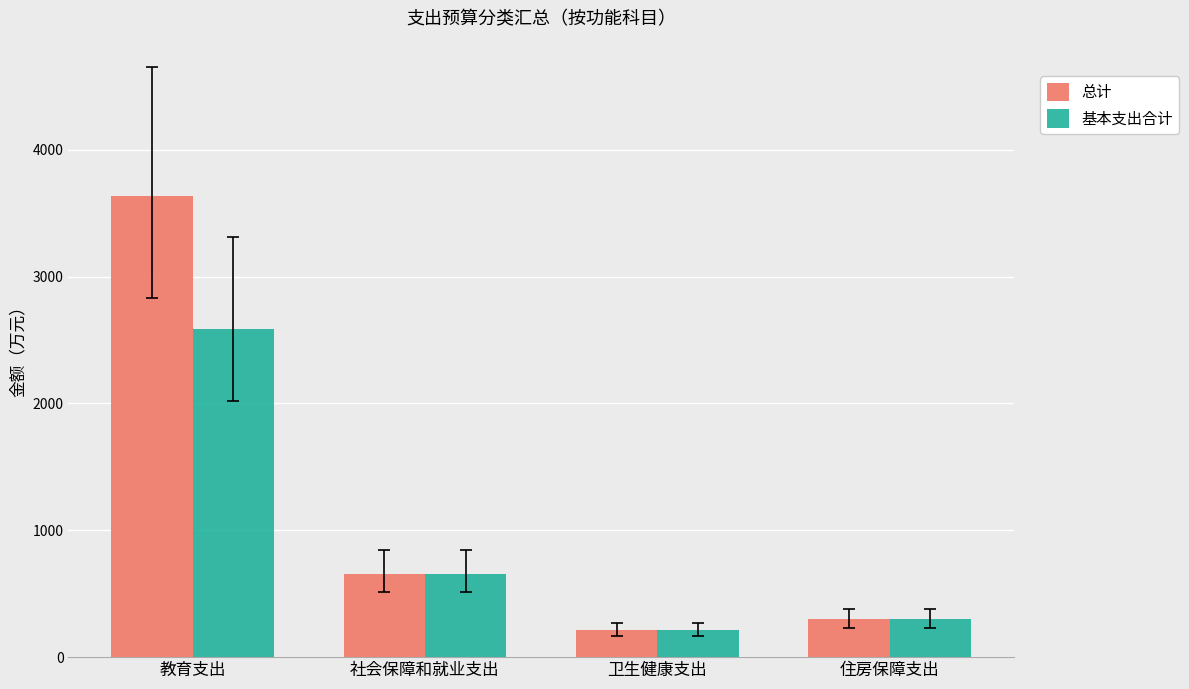

What is the sum of all 基本支出合计 values?

3755.0